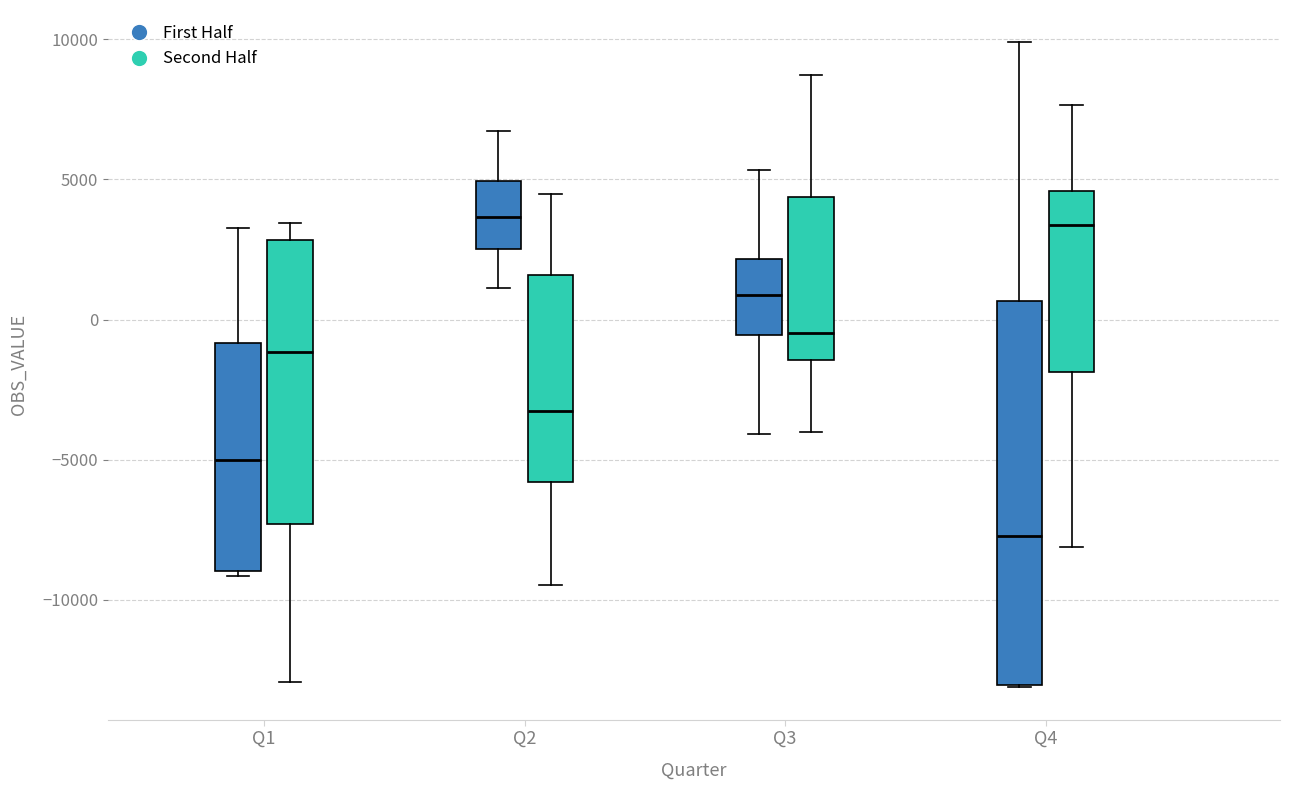

Which box's median line is the lowest?

Q4 (First Half)